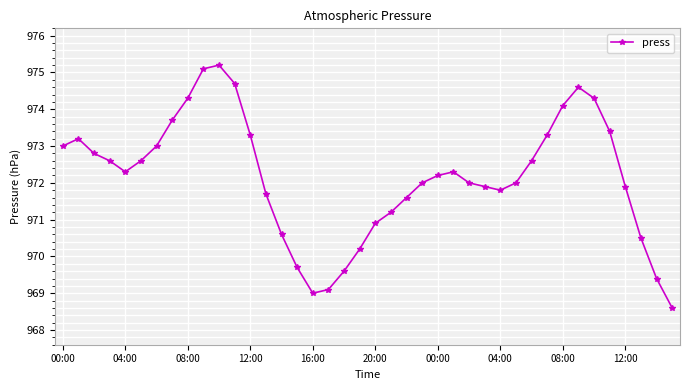

True or false: there are more than 1 points higher than both neighbors.

True